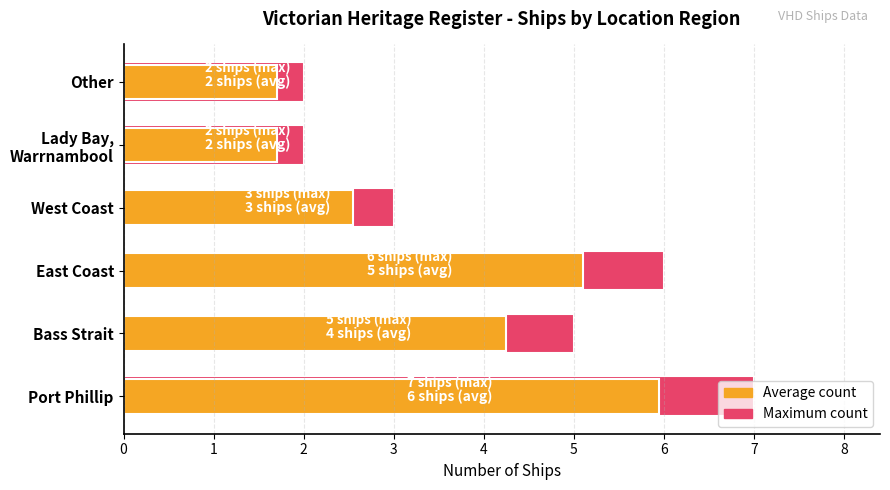

What is the sum of all Count values?

25.0